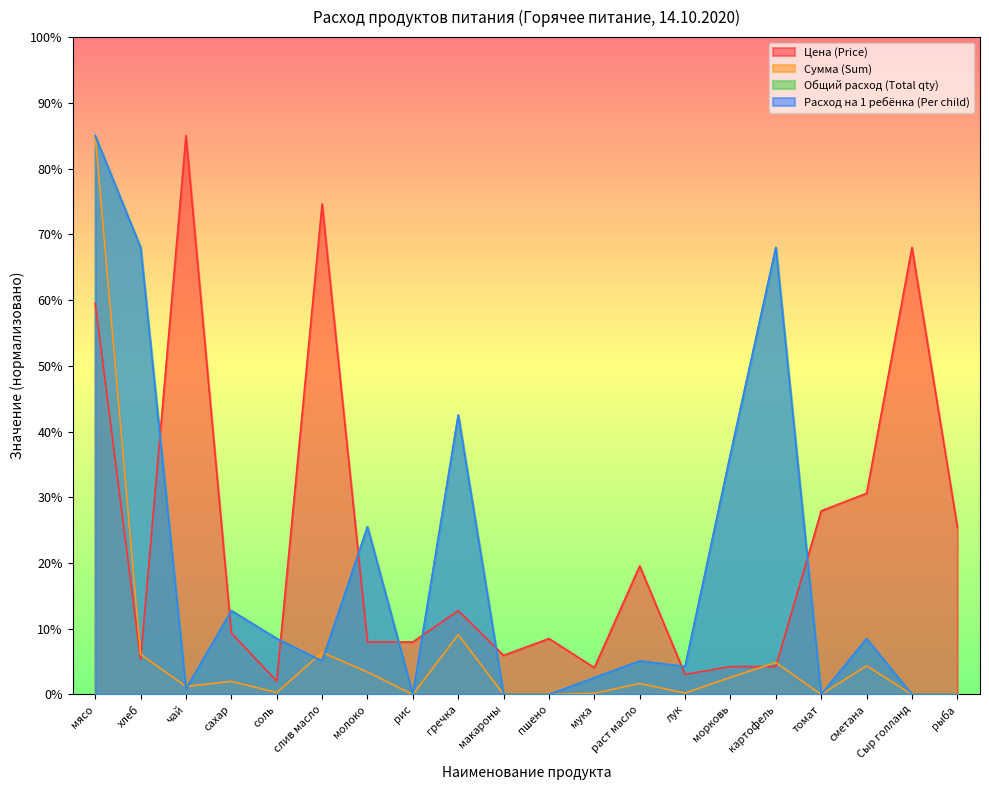

What is the label of the 20th point from the right?

мясо